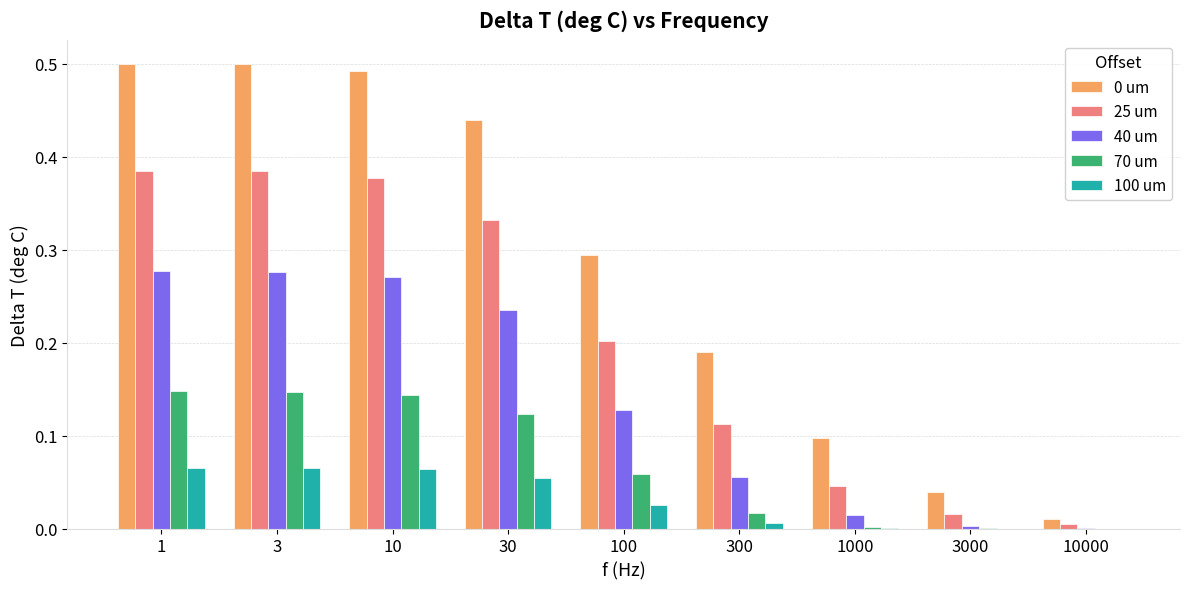

True or false: 25 um has a value of 0.3 at 100.

False